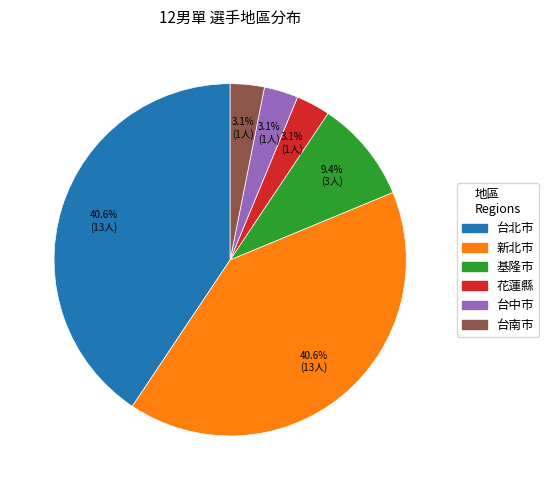

To the nearest percent, what portion does 台中市 represent?

3%